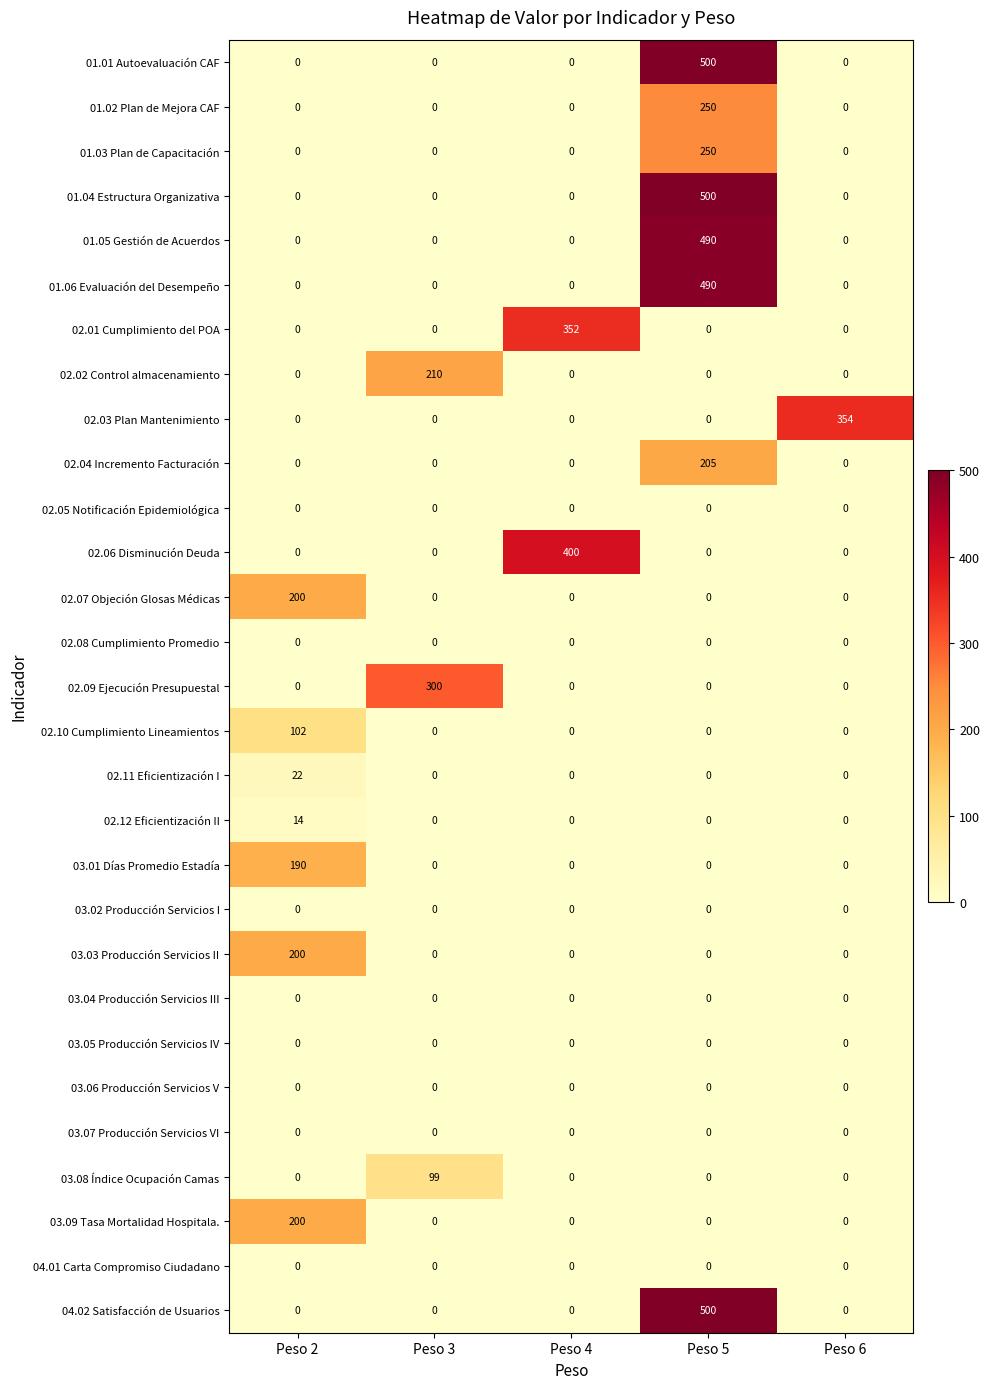

What is the maximum value shown in the chart?

500